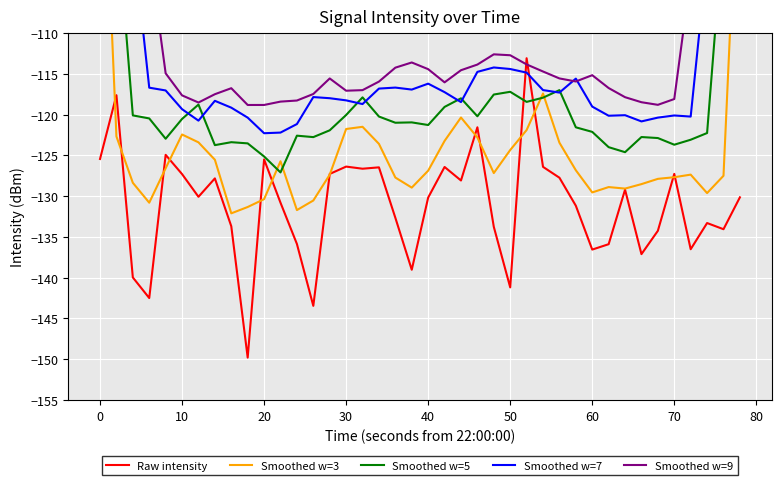

What is the difference between the maximum and minimum values in the Smoothed w=3 series?

56.1